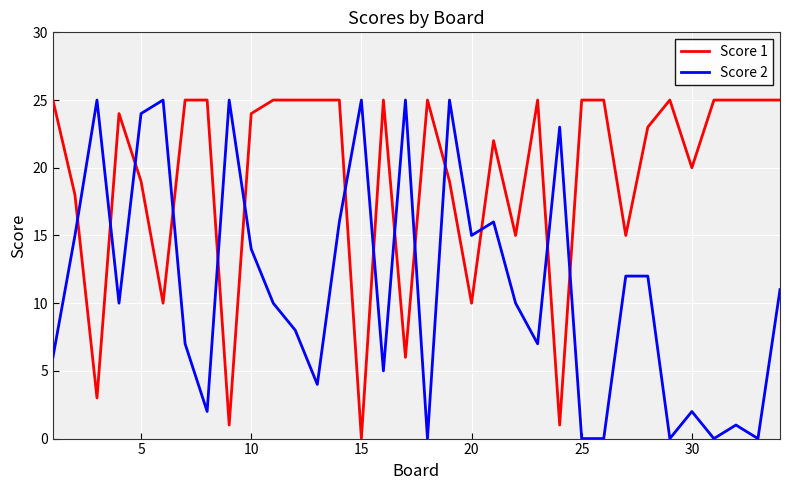

Which series has the largest total across all categories?

Score 1